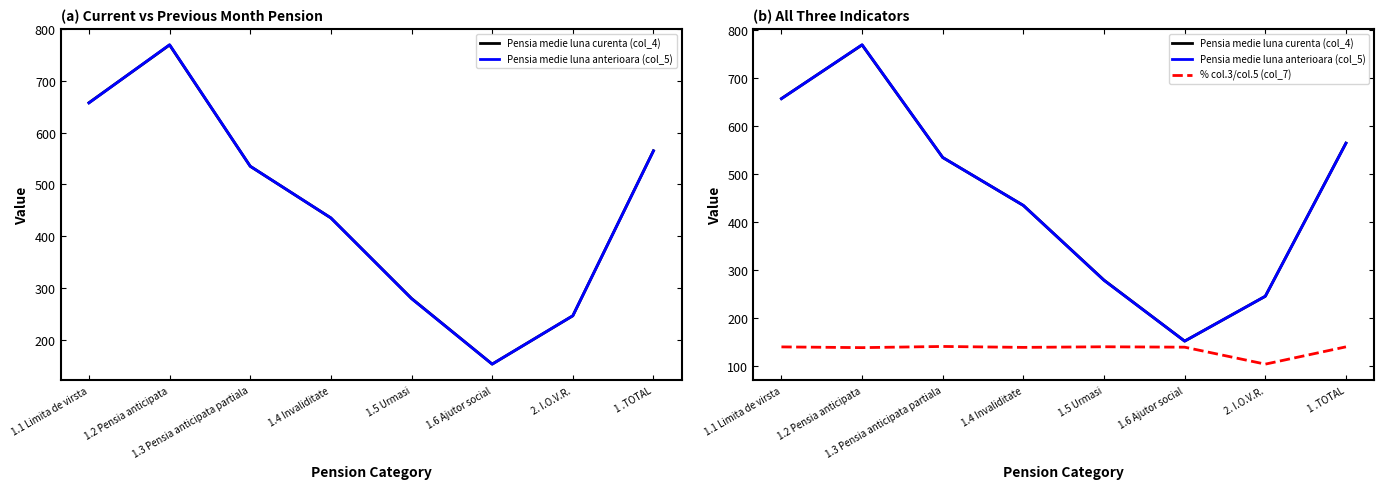

The value of Pensia medie luna curenta (col_4) at 1.3 Pensia anticipata partiala is 354.9. True or false?

False